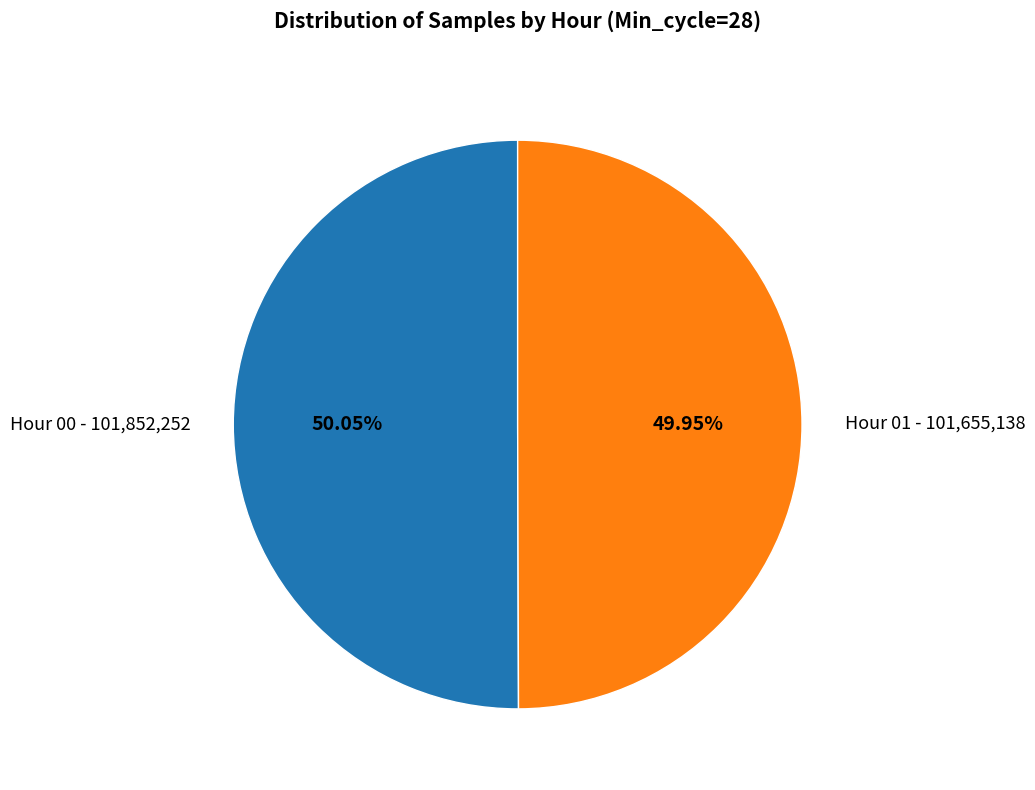

Is there a majority slice in this chart?

Yes